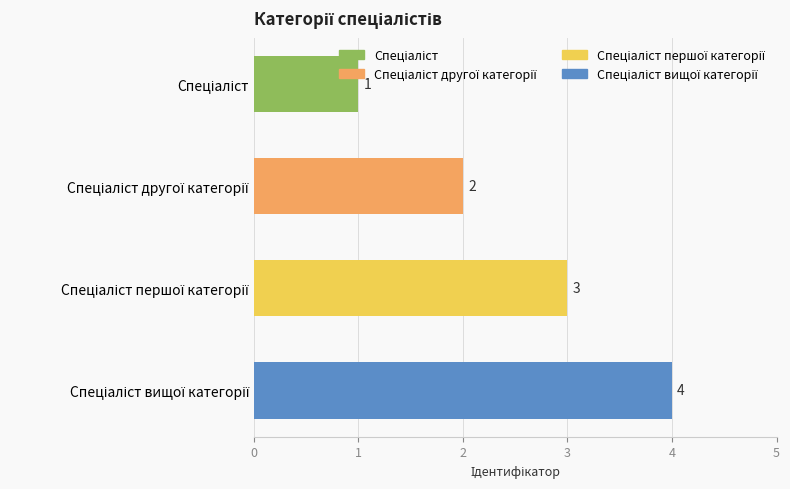

How many bars are there in total?

4